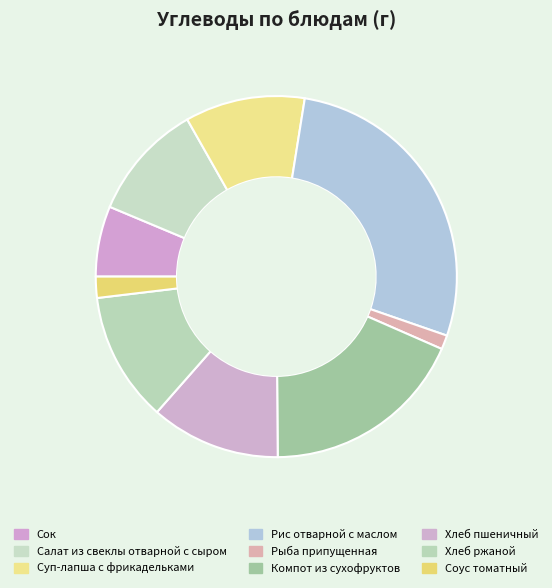

Count the number of slices in the pie.

9